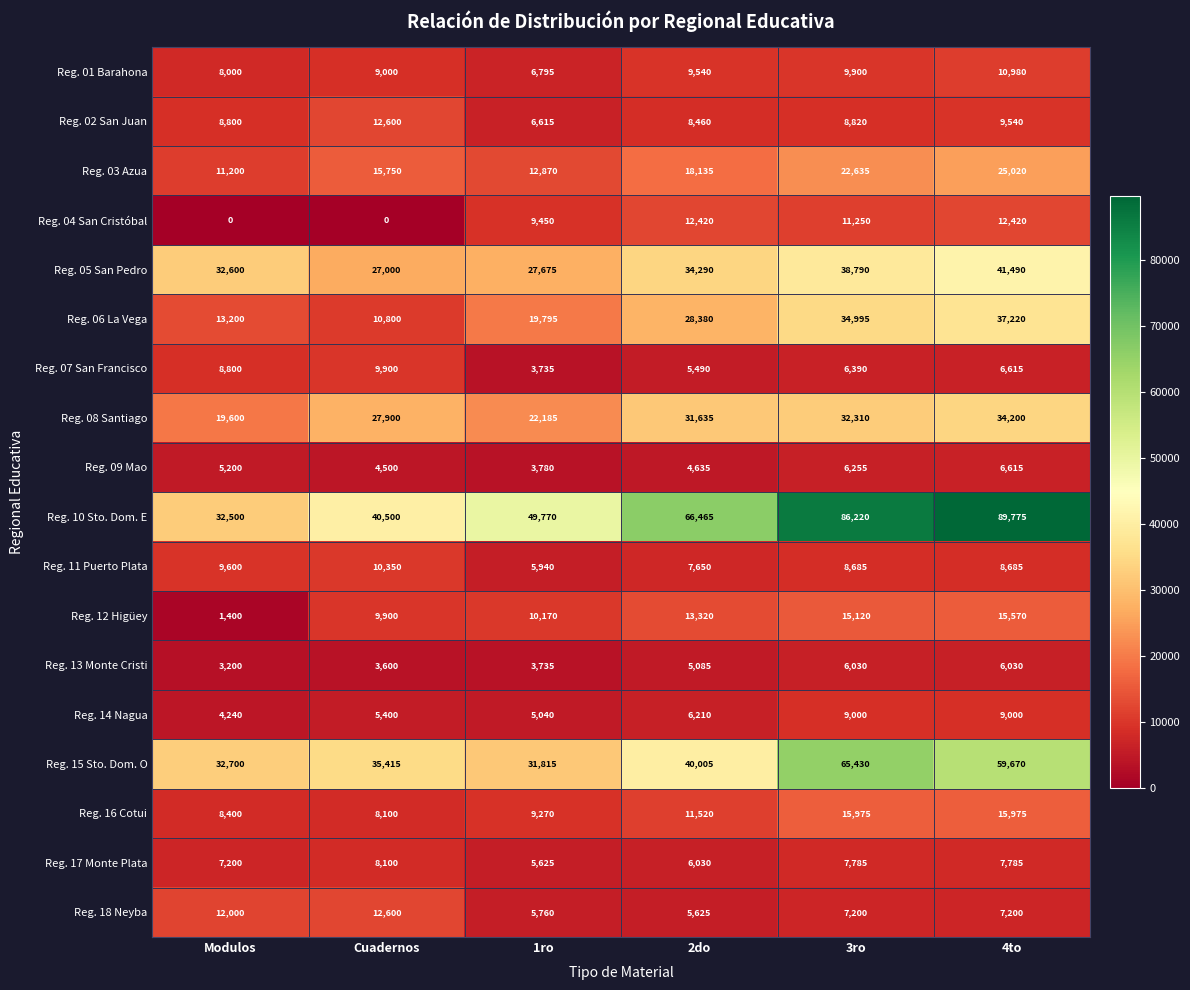

At 2do, list the series in order from largest to smallest.

Reg. 10 Sto. Dom. E, Reg. 15 Sto. Dom. O, Reg. 05 San Pedro, Reg. 08 Santiago, Reg. 06 La Vega, Reg. 03 Azua, Reg. 12 Higüey, Reg. 04 San Cristóbal, Reg. 16 Cotui, Reg. 01 Barahona, Reg. 02 San Juan, Reg. 11 Puerto Plata, Reg. 14 Nagua, Reg. 17 Monte Plata, Reg. 18 Neyba, Reg. 07 San Francisco, Reg. 13 Monte Cristi, Reg. 09 Mao